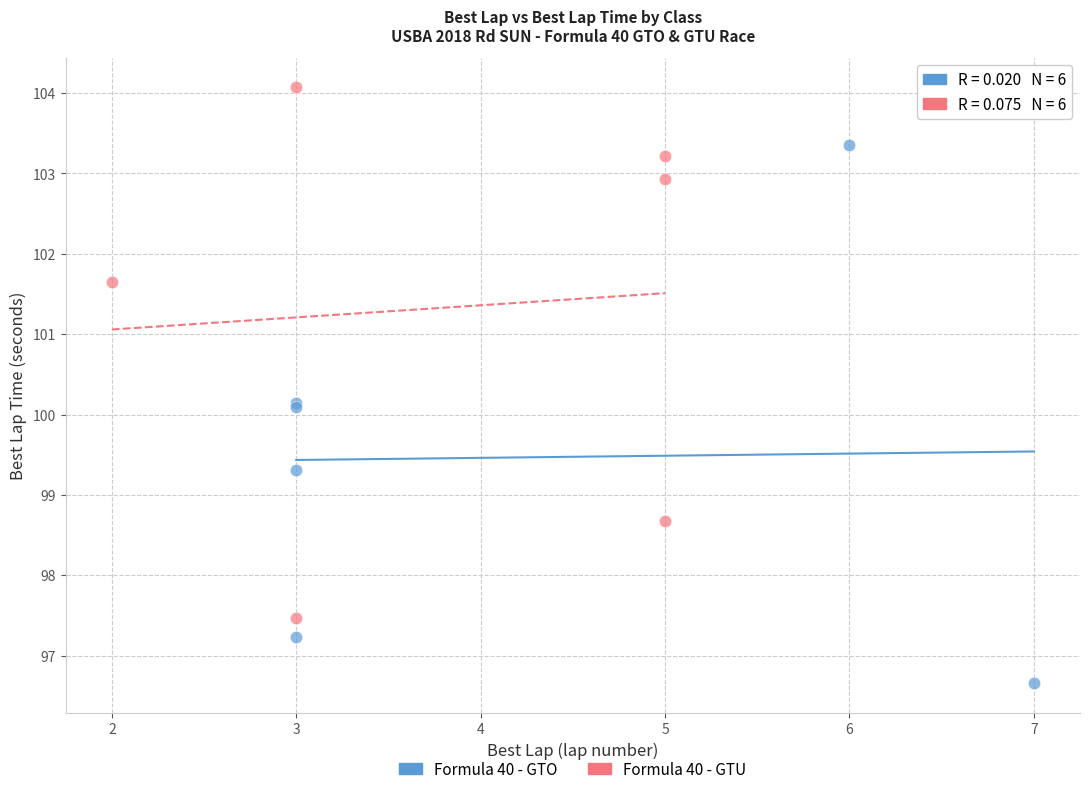

Which series has the largest Y range (max minus min)?

Formula 40 - GTO